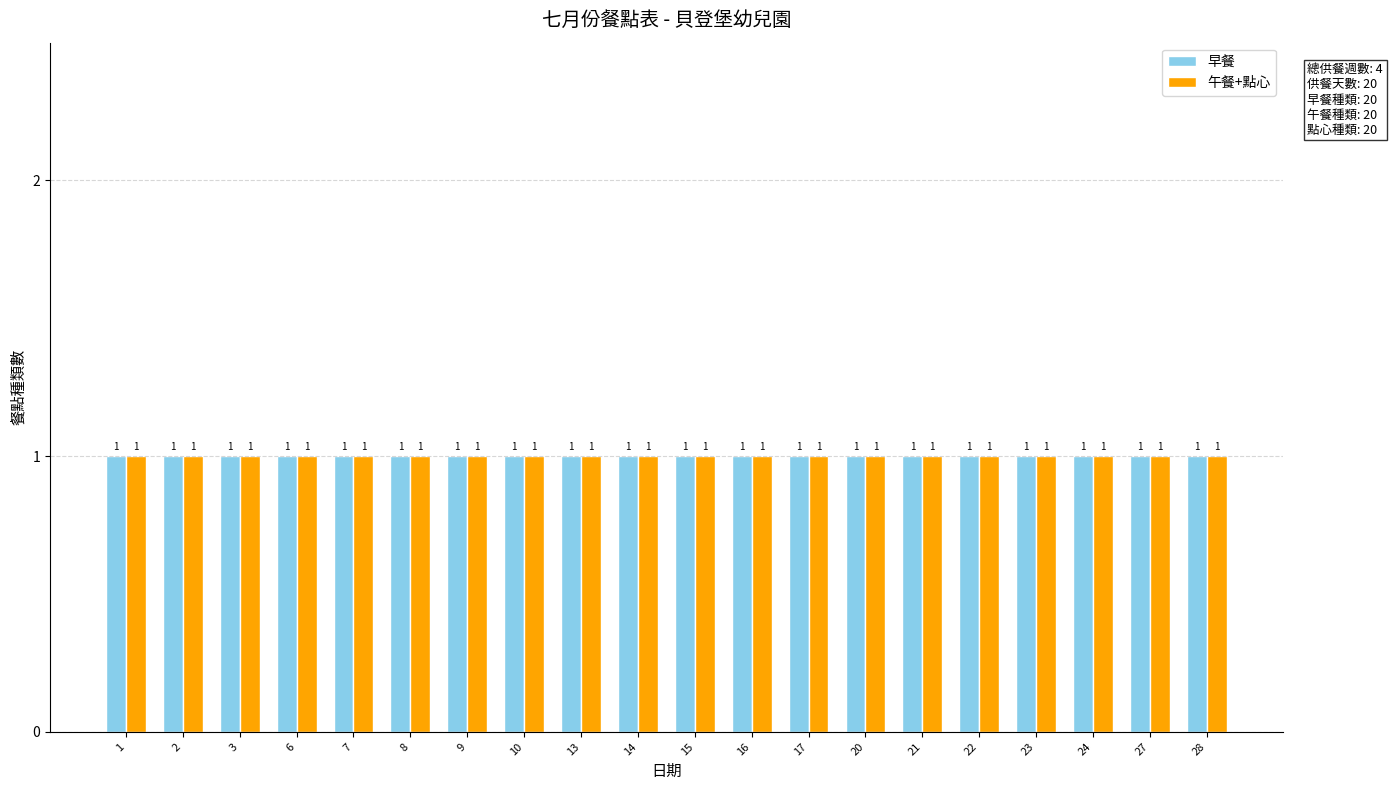

Is it true that 午餐 equals 11 at 13?

False